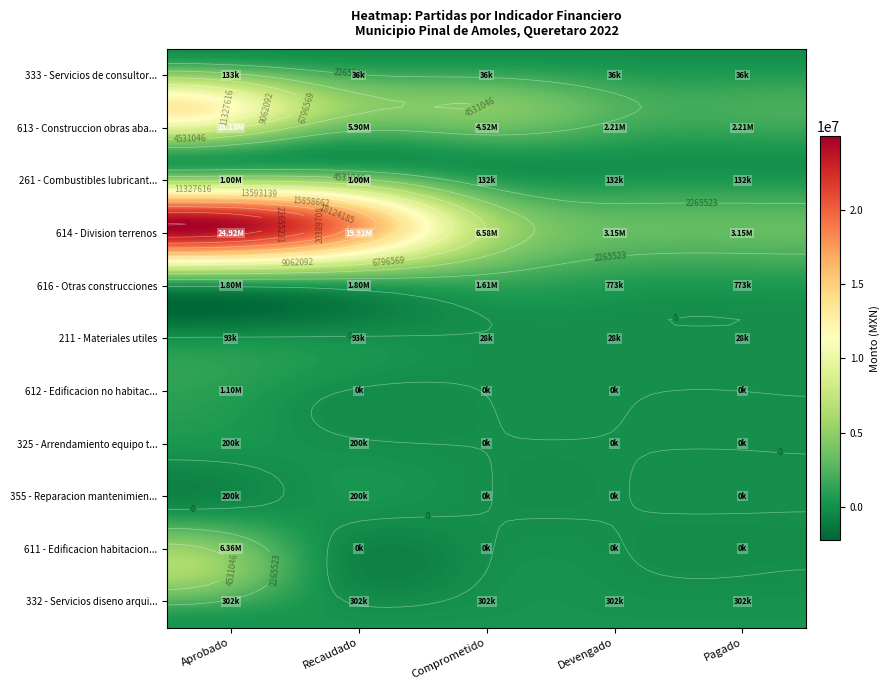

What is the difference between the highest and lowest values at 0?

24827853.2